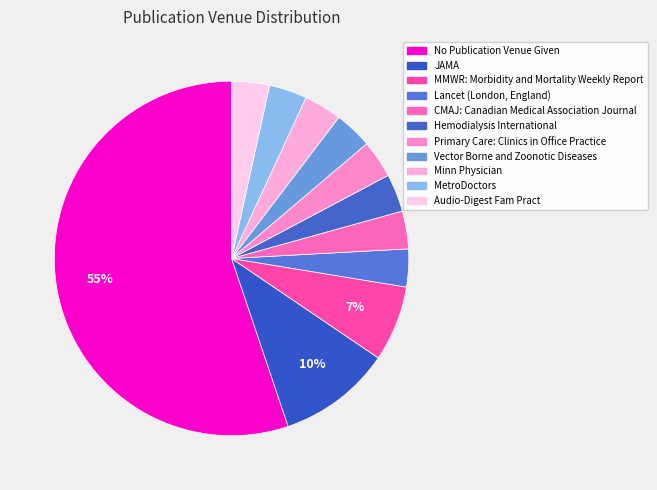

To the nearest percent, what is the average slice percentage?

9%